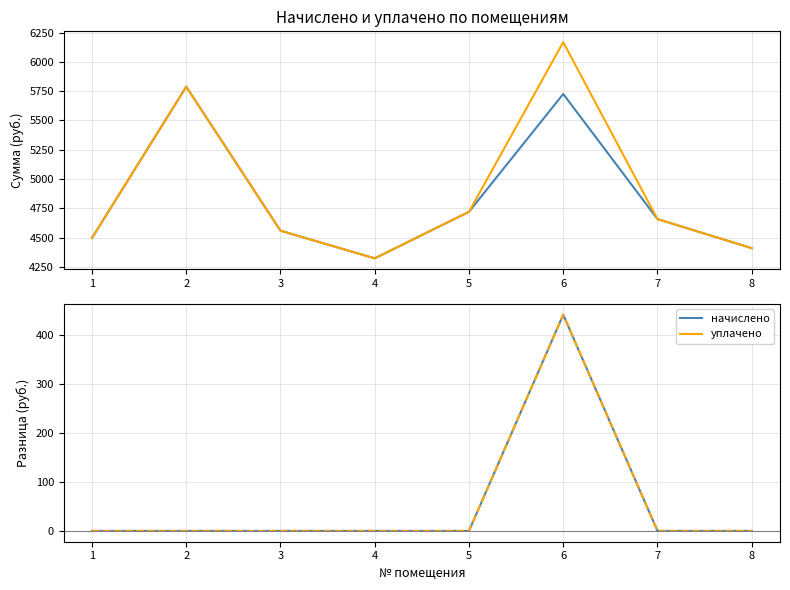

True or false: начислено and уплачено intersect in this chart.

False